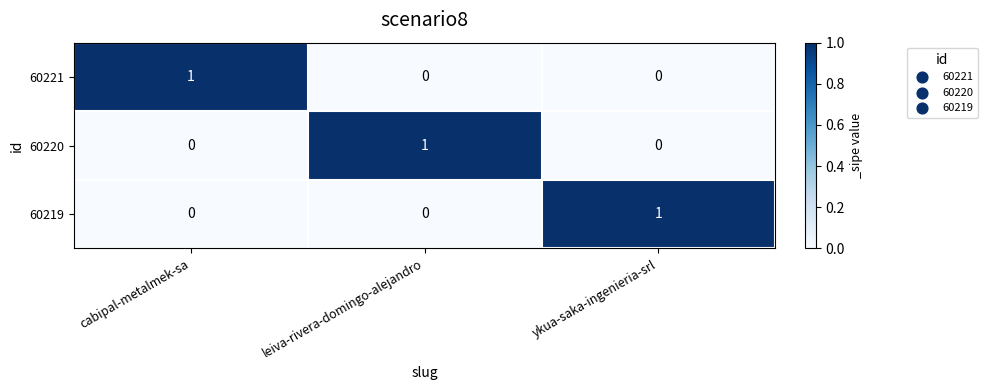

At how many categories does at least one series exceed 0?

3